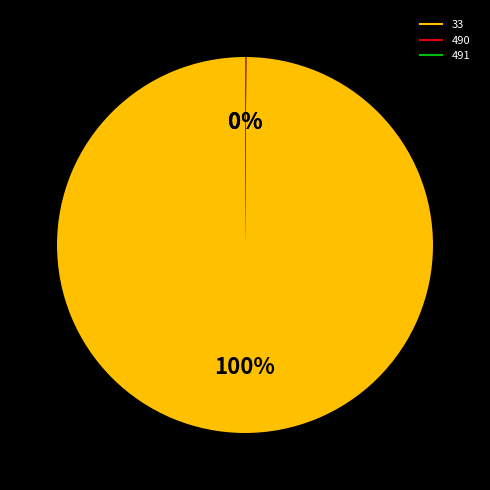

Which category has the biggest portion of the pie?

33